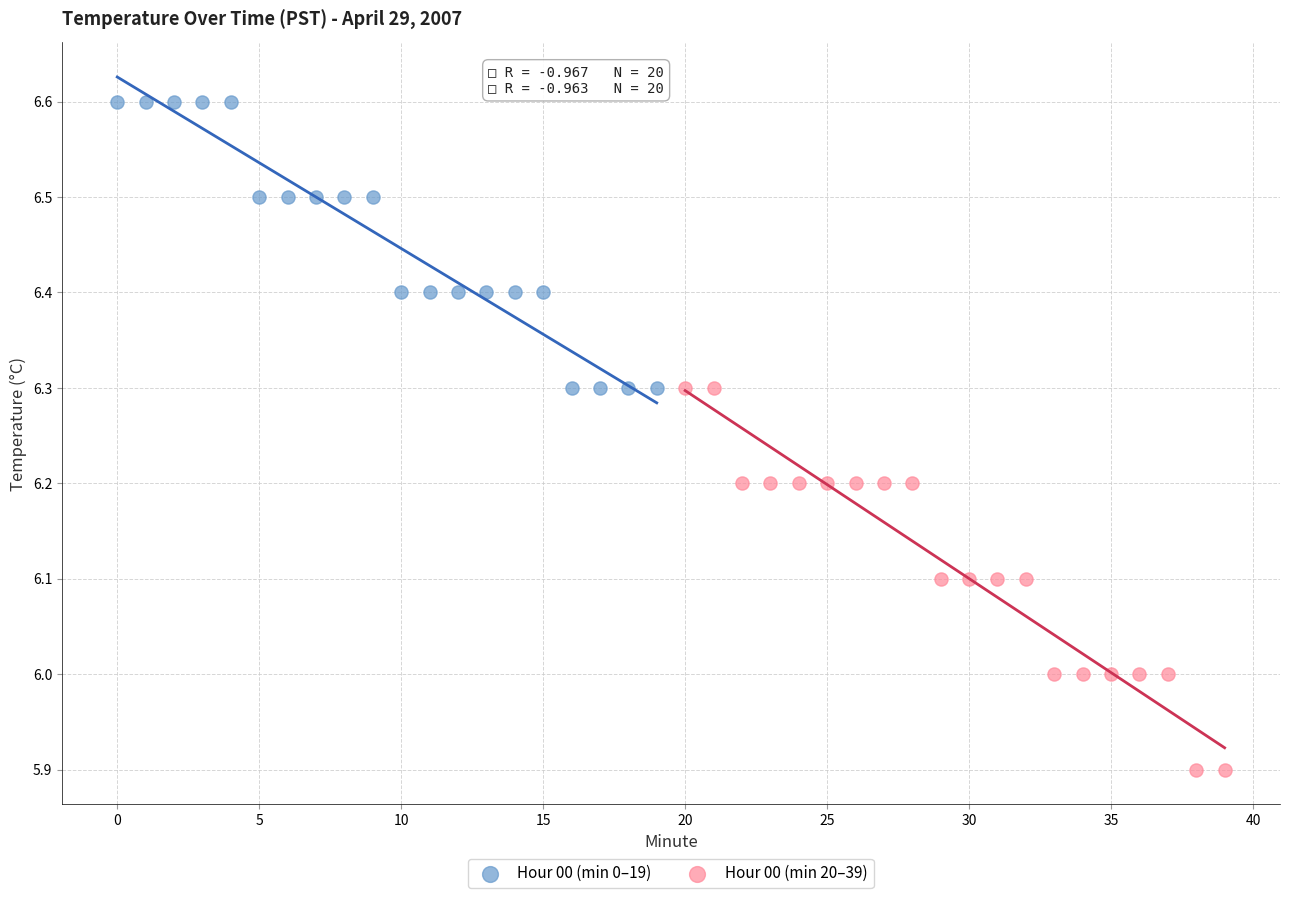

Which series contains the lowest Y value?

Hour 00 (min 20–39)